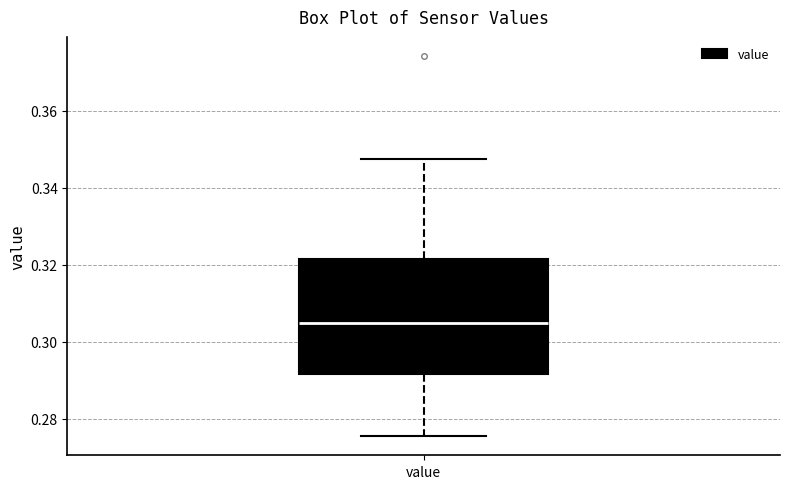

Where does the lower whisker of the box for value end on the y-axis? The values are not printed on the chart, so give them approximately, as read against the axis.

0.276